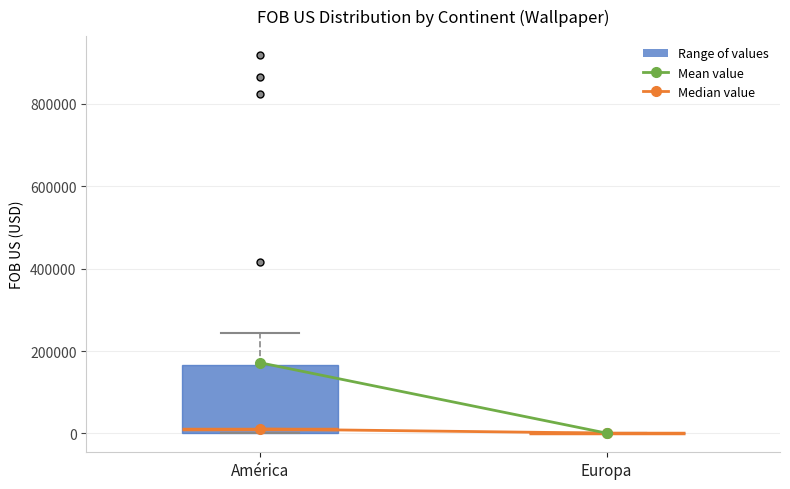

Which box is the tallest, from its lower edge to its upper edge?

América